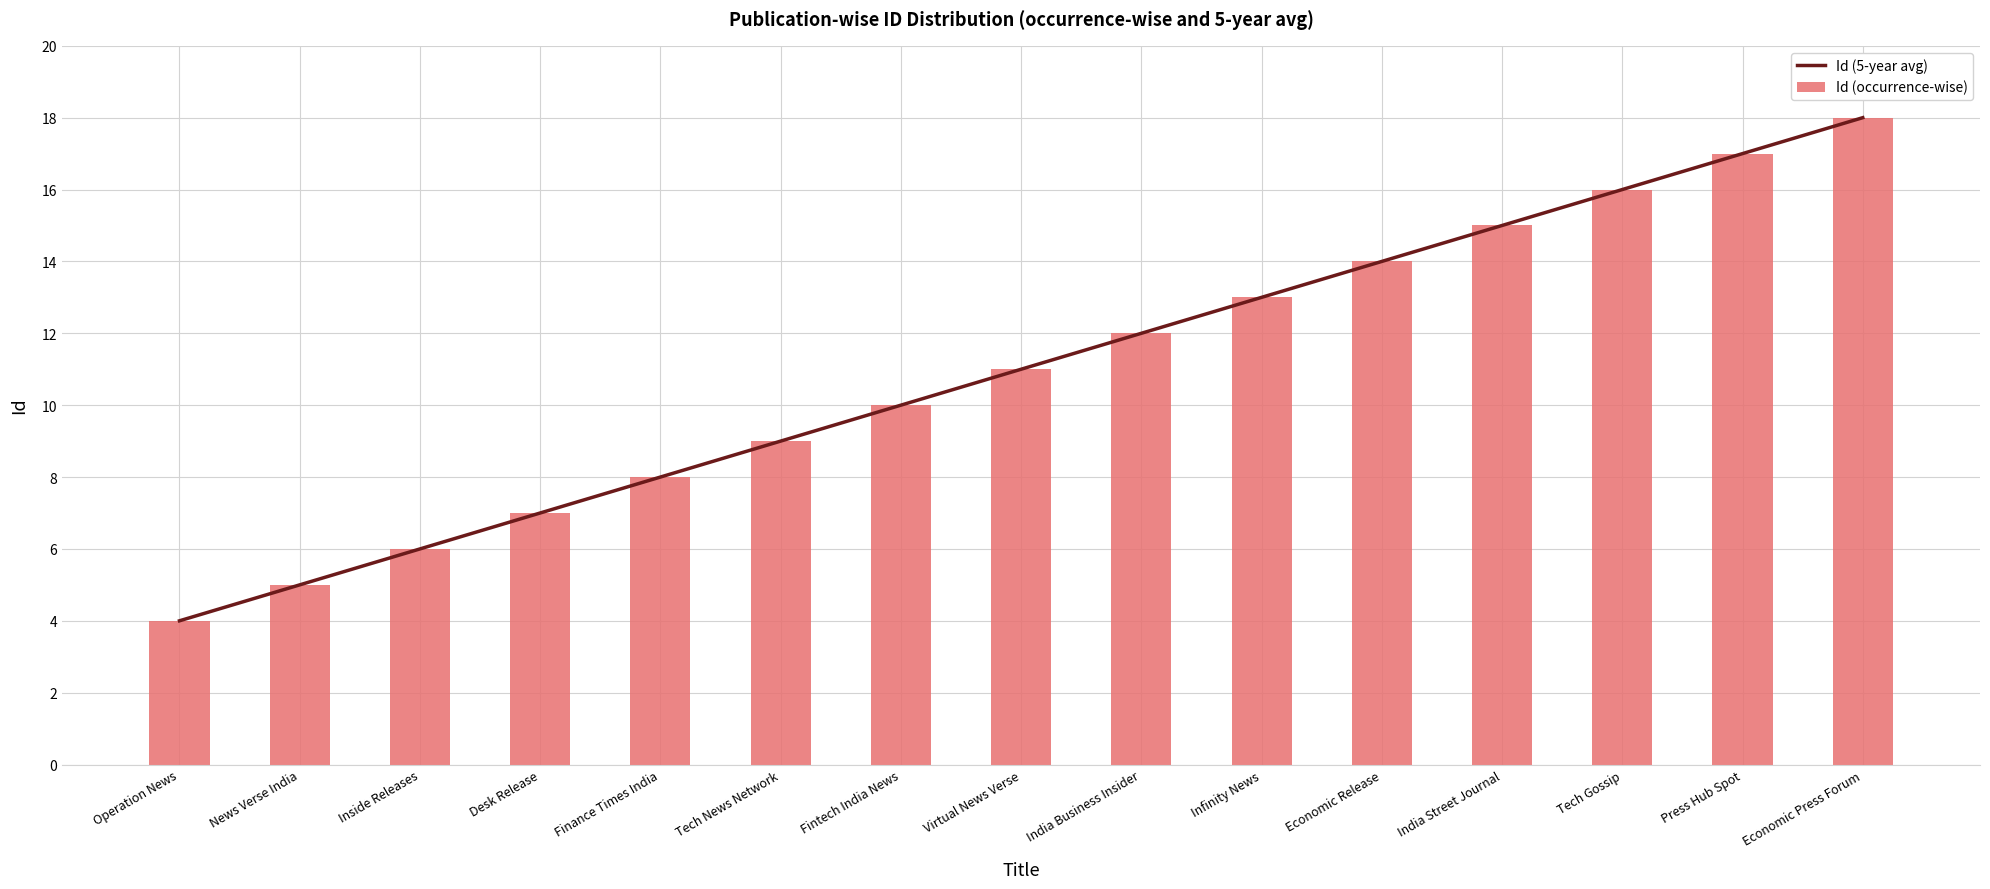

How many groups of bars are there?

15